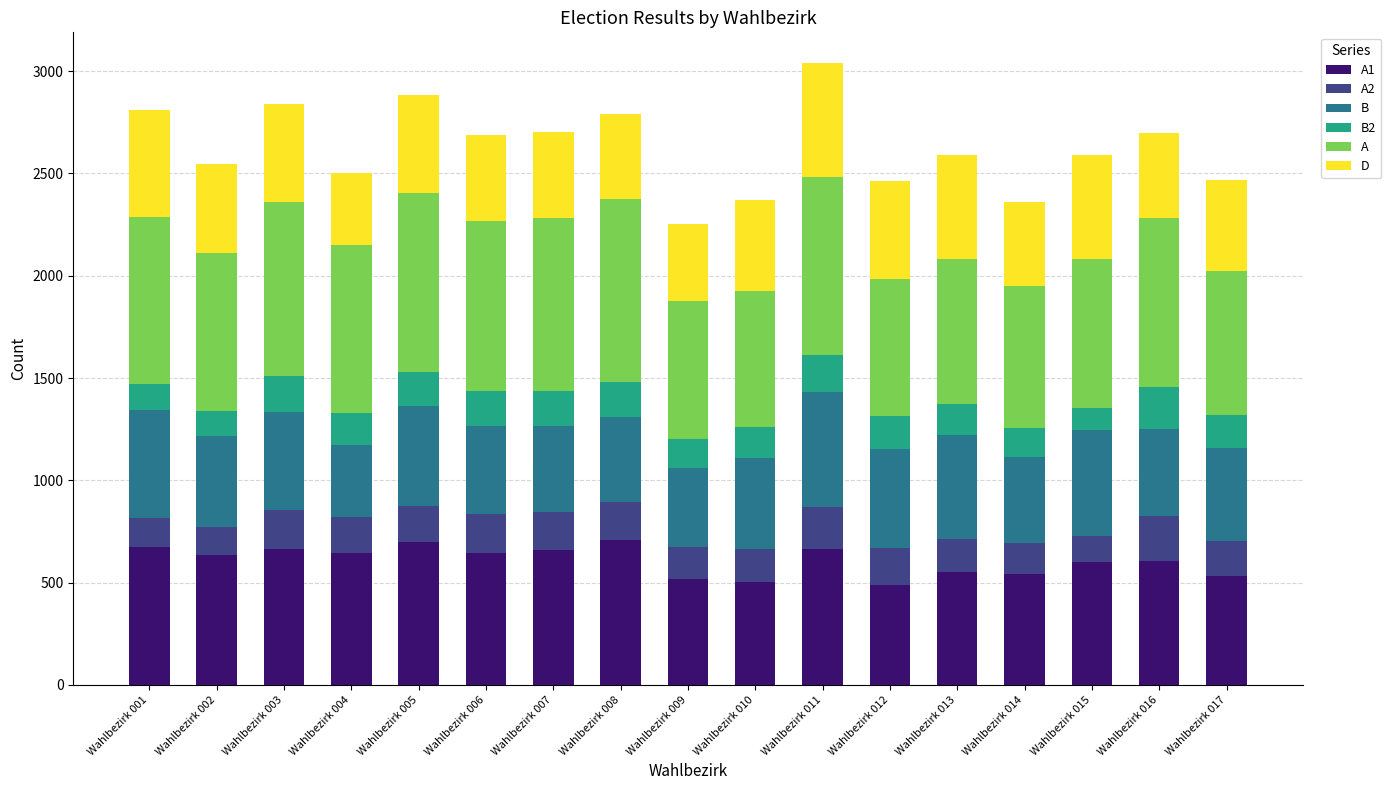

What is the total value across all series at Wahlbezirk 009?

2255